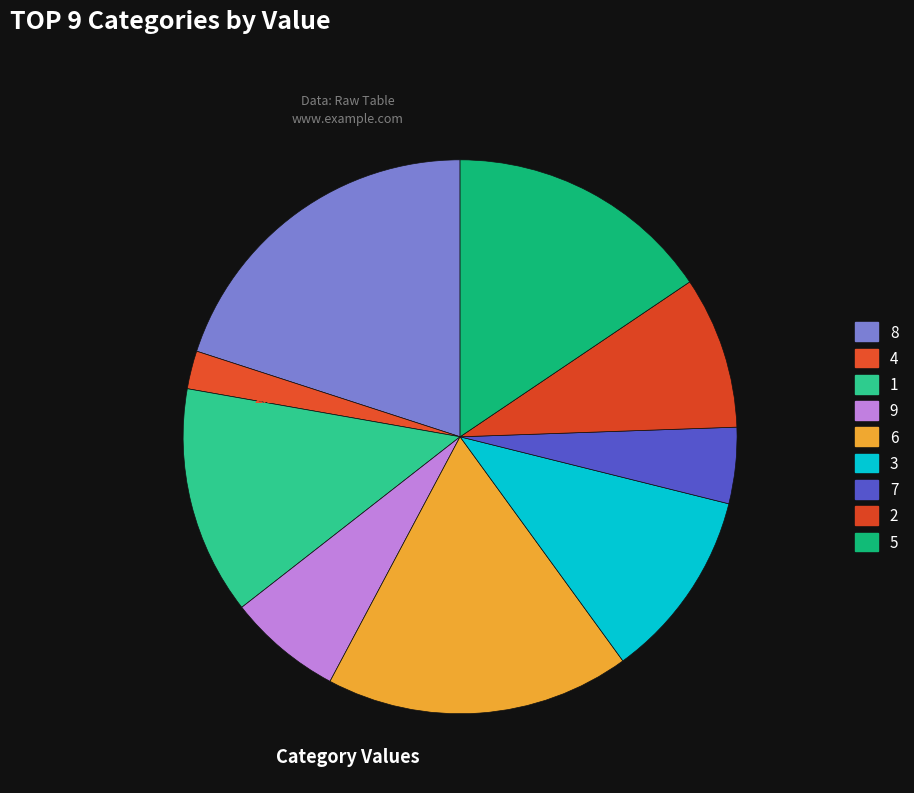

Does 3 represent more than half of the total?

No